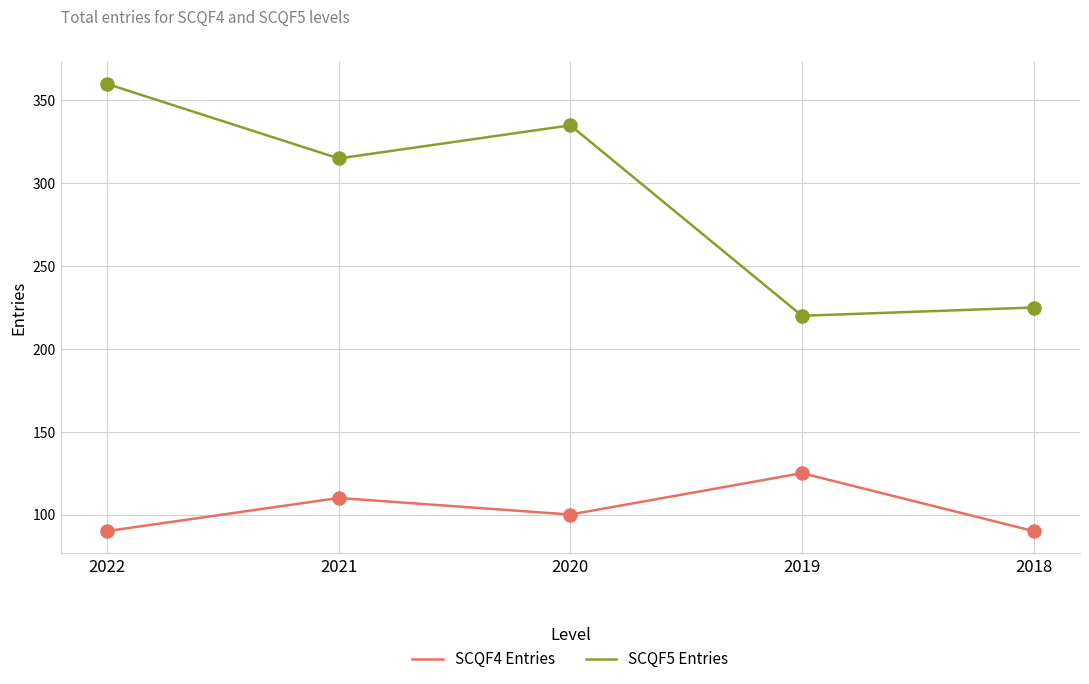

Which series has the widest spread of values?

SCQF5 Entries